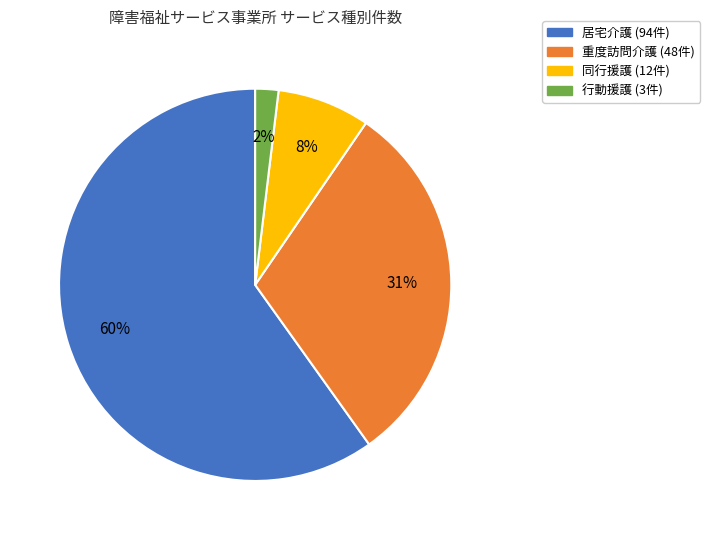

To the nearest percent, what is the average slice percentage?

25%